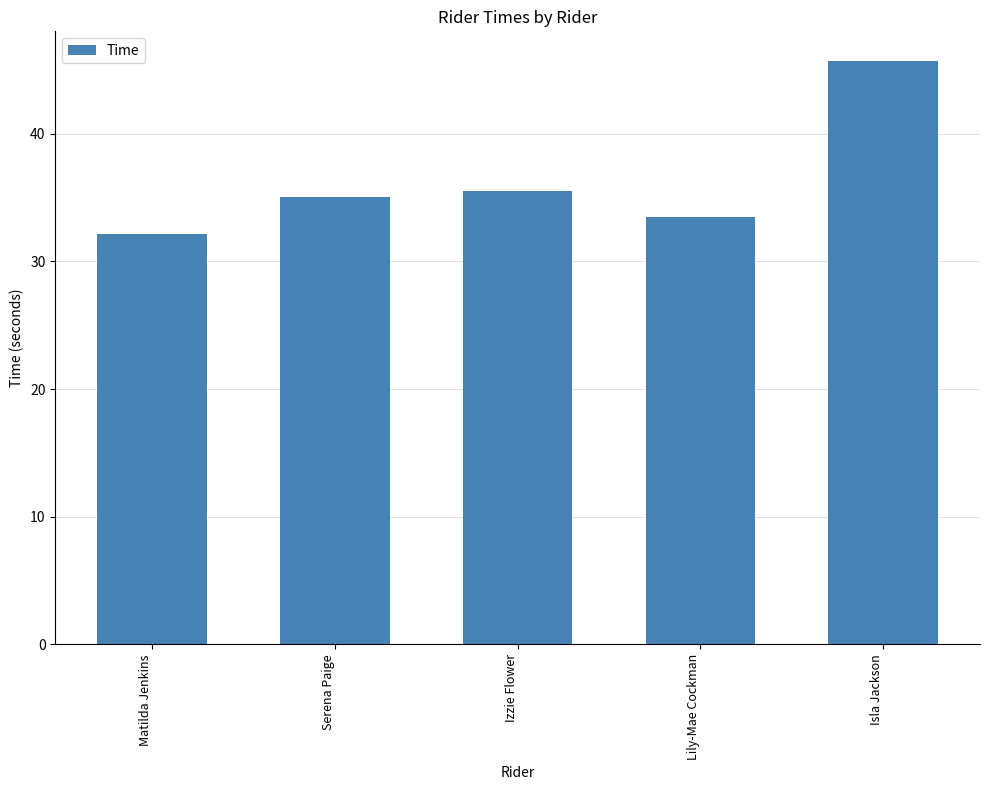

Count the number of data series in this chart.

1